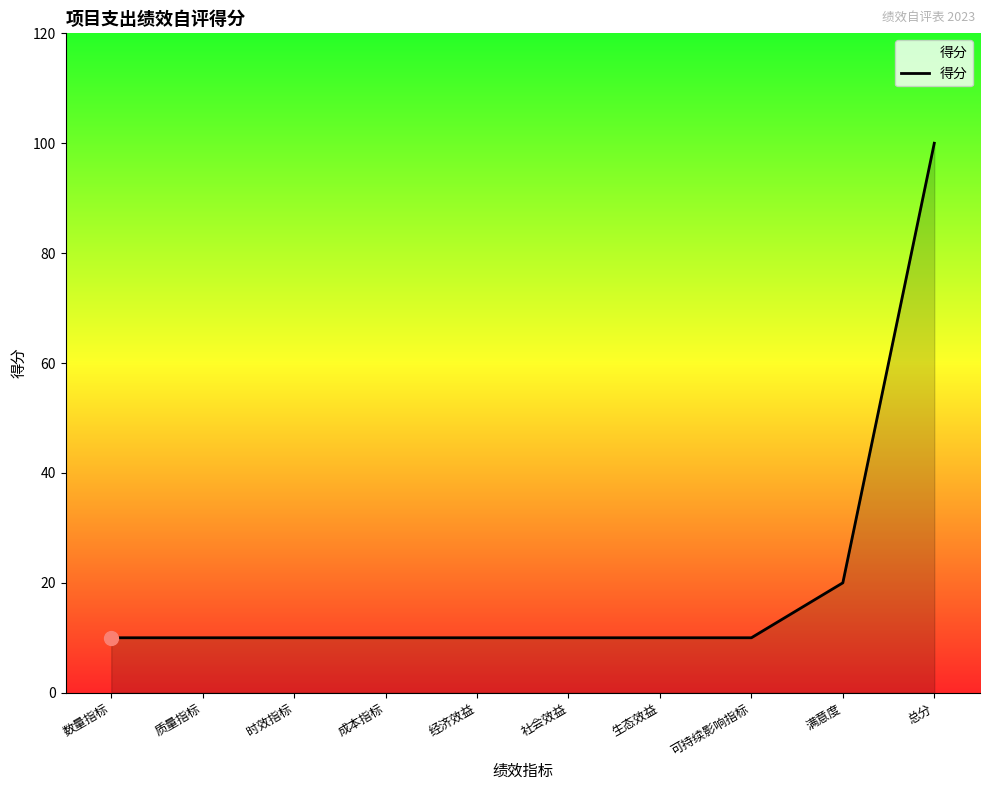

Reading left to right, what are all the values shown in this chart?

10	10	10	10	10	10	10	10	20	100